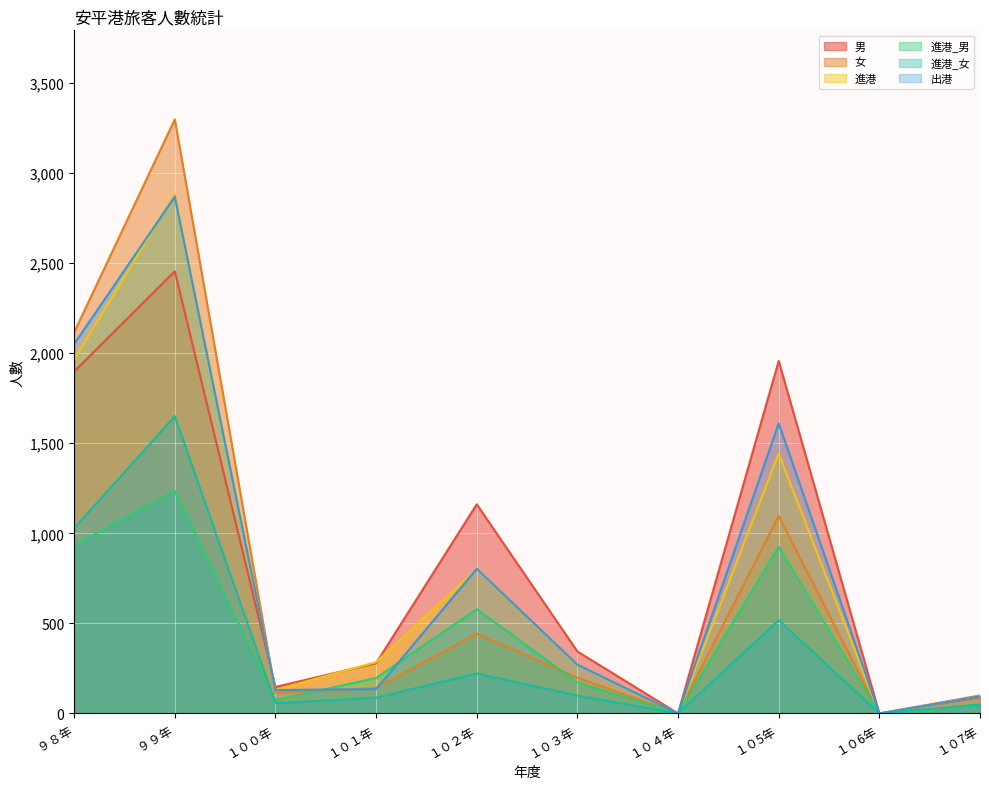

Does the chart display data point markers on the line(s)?

No